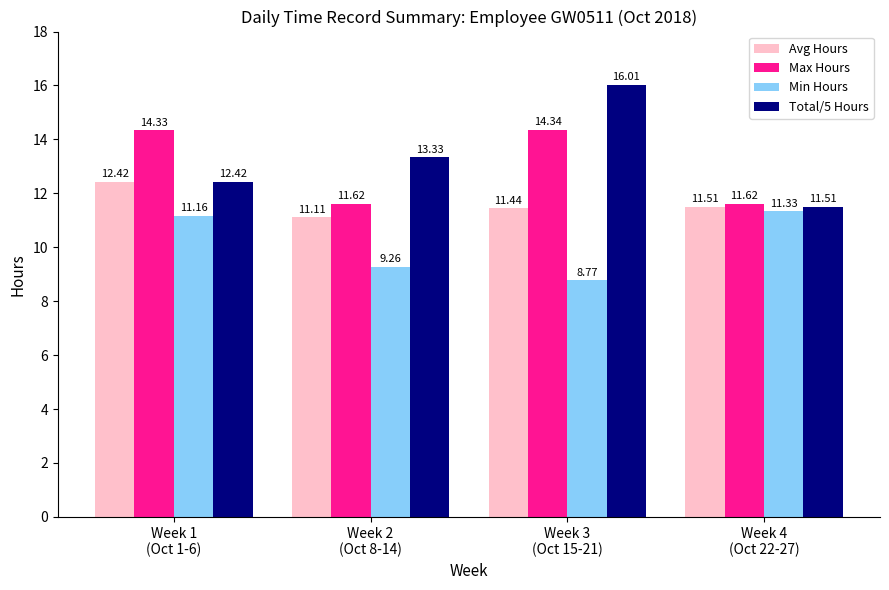

What is the minimum value shown in the chart?

8.8